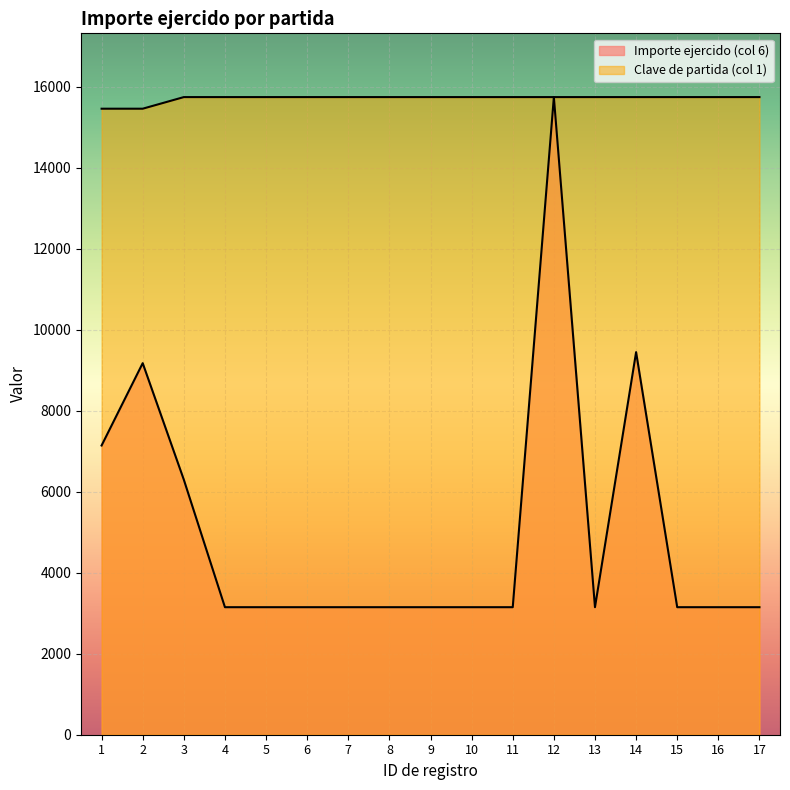

Rank the series by their maximum value, from lowest to highest.

Importe ejercido (col 6), Clave de partida (col 1)